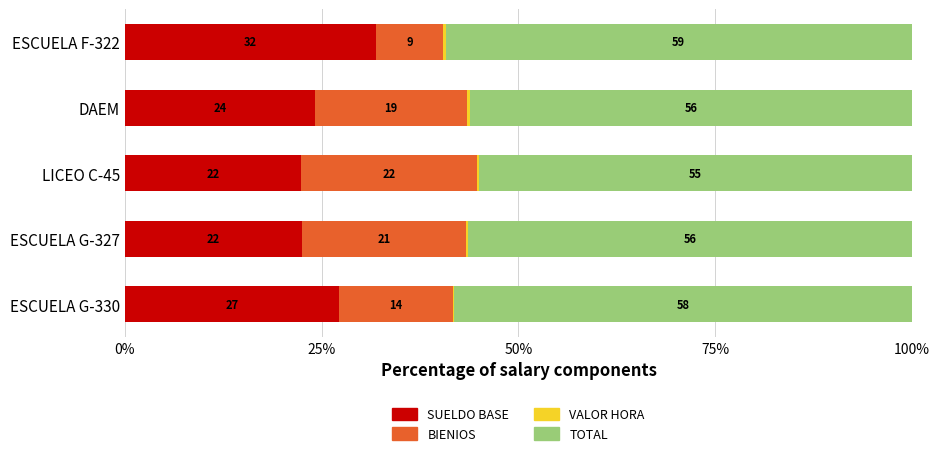

Which series has the widest spread of values?

BIENIOS